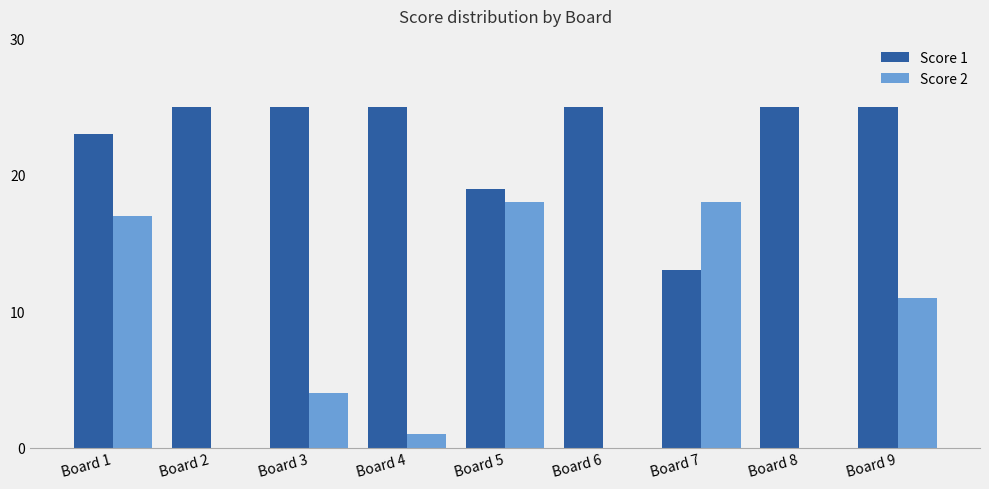

At which category is the sum across all series the highest?

Board 1